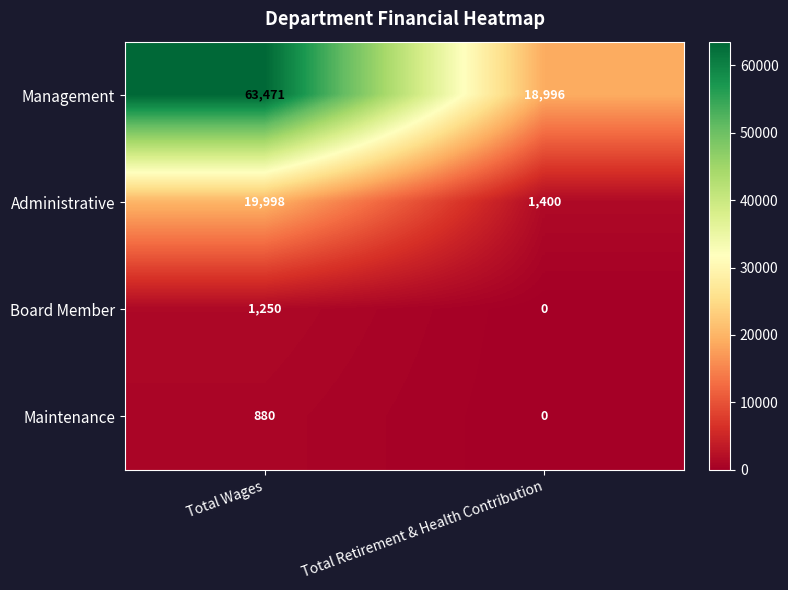

Reading left to right, extract all data points from this chart.

Management: 63471	18996
Administrative: 19998	1400
Board Member: 1250	0
Maintenance: 880	0